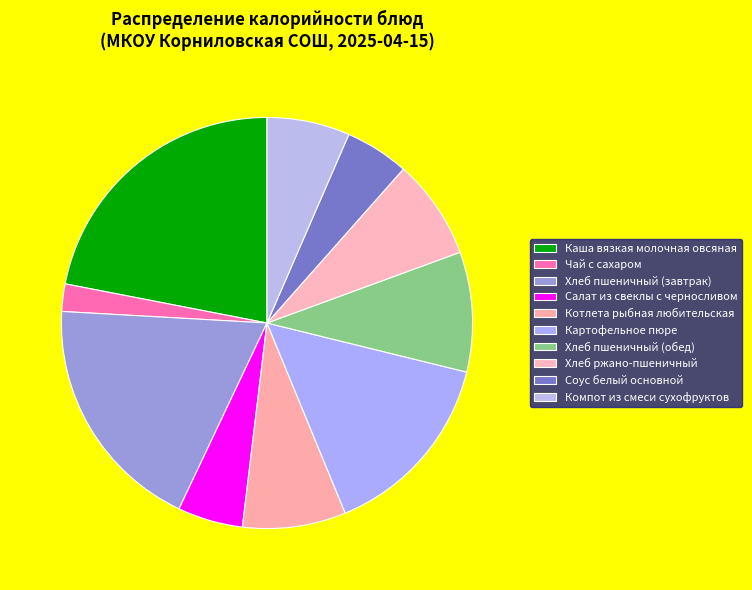

Approximately how many times larger is the value at Хлеб пшеничный (обед) compared to Хлеб ржано-пшеничный?

1.2